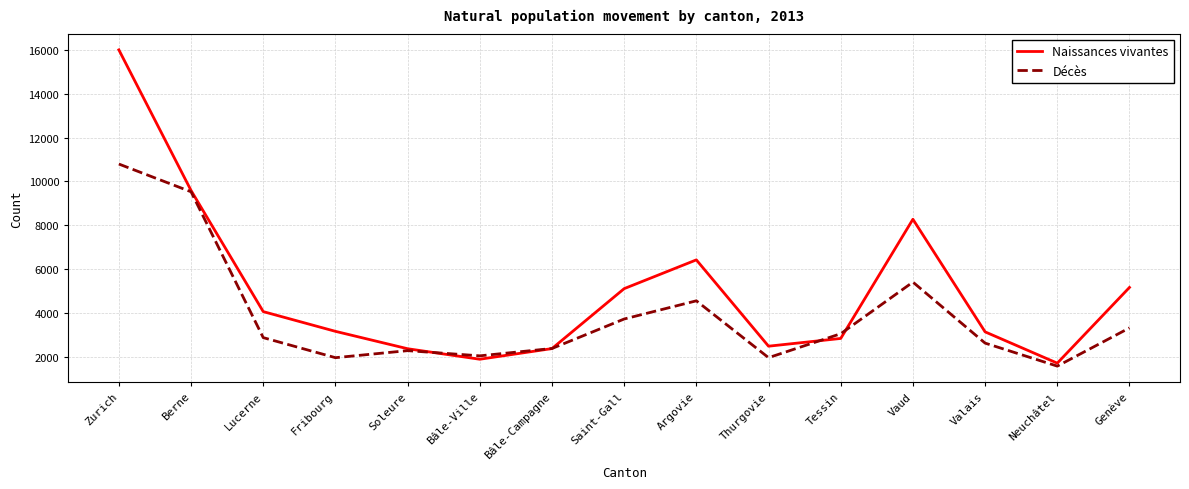

What is the minimum value shown in the chart?

1580